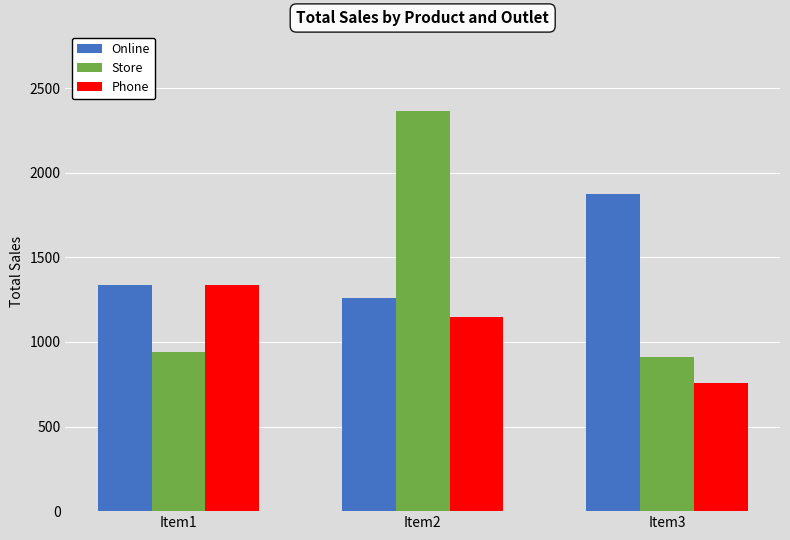

Reading left to right, transcribe all the data shown in this chart.

Online: Item1=1335	Item2=1260	Item3=1876
Store: Item1=940	Item2=2363	Item3=913
Phone: Item1=1338	Item2=1148	Item3=758